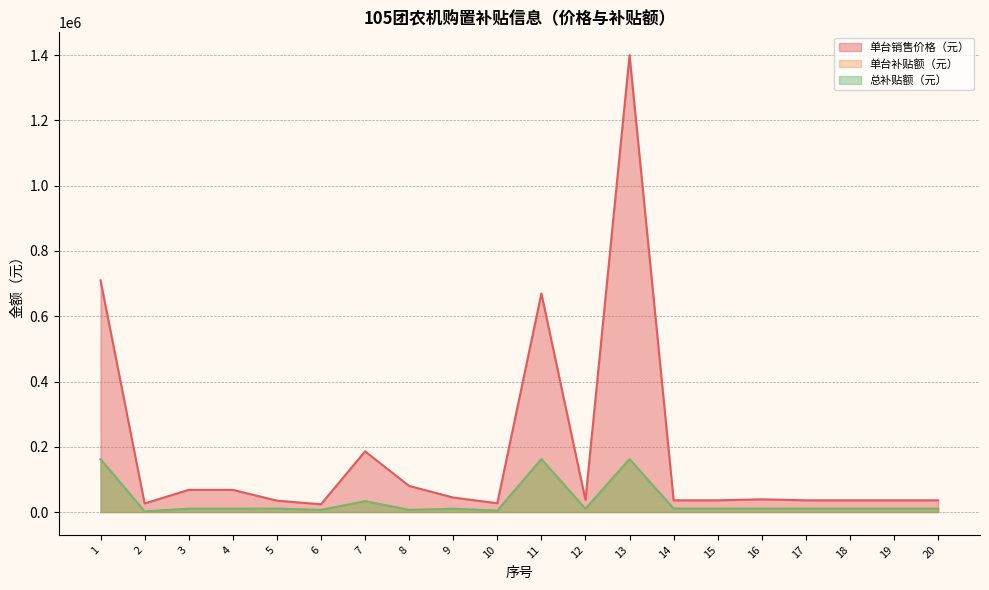

What value does the 单台销售价格（元） series have at 9, to the nearest 100?

44500